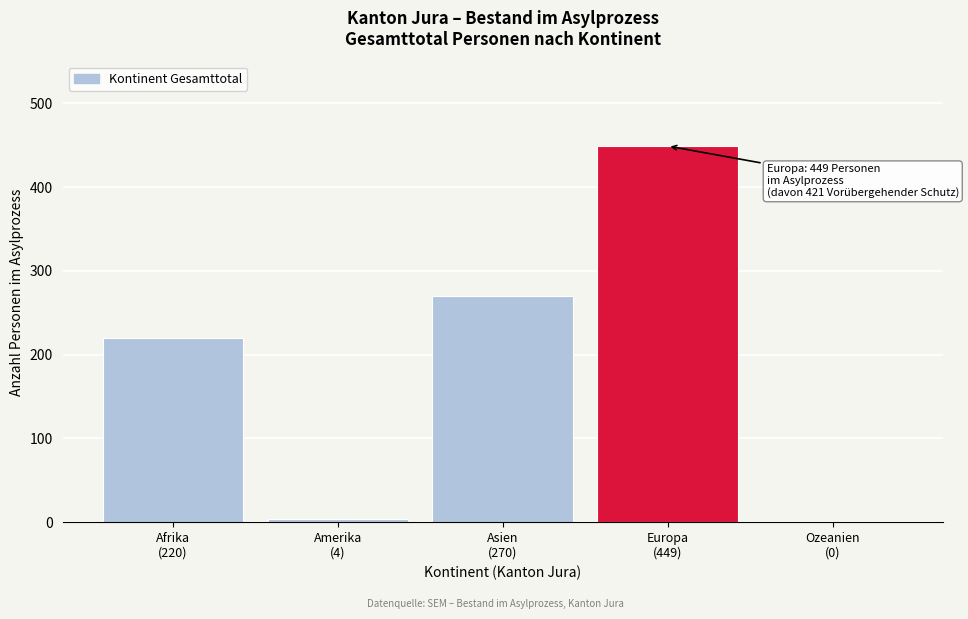

What is the sum of all values?

943